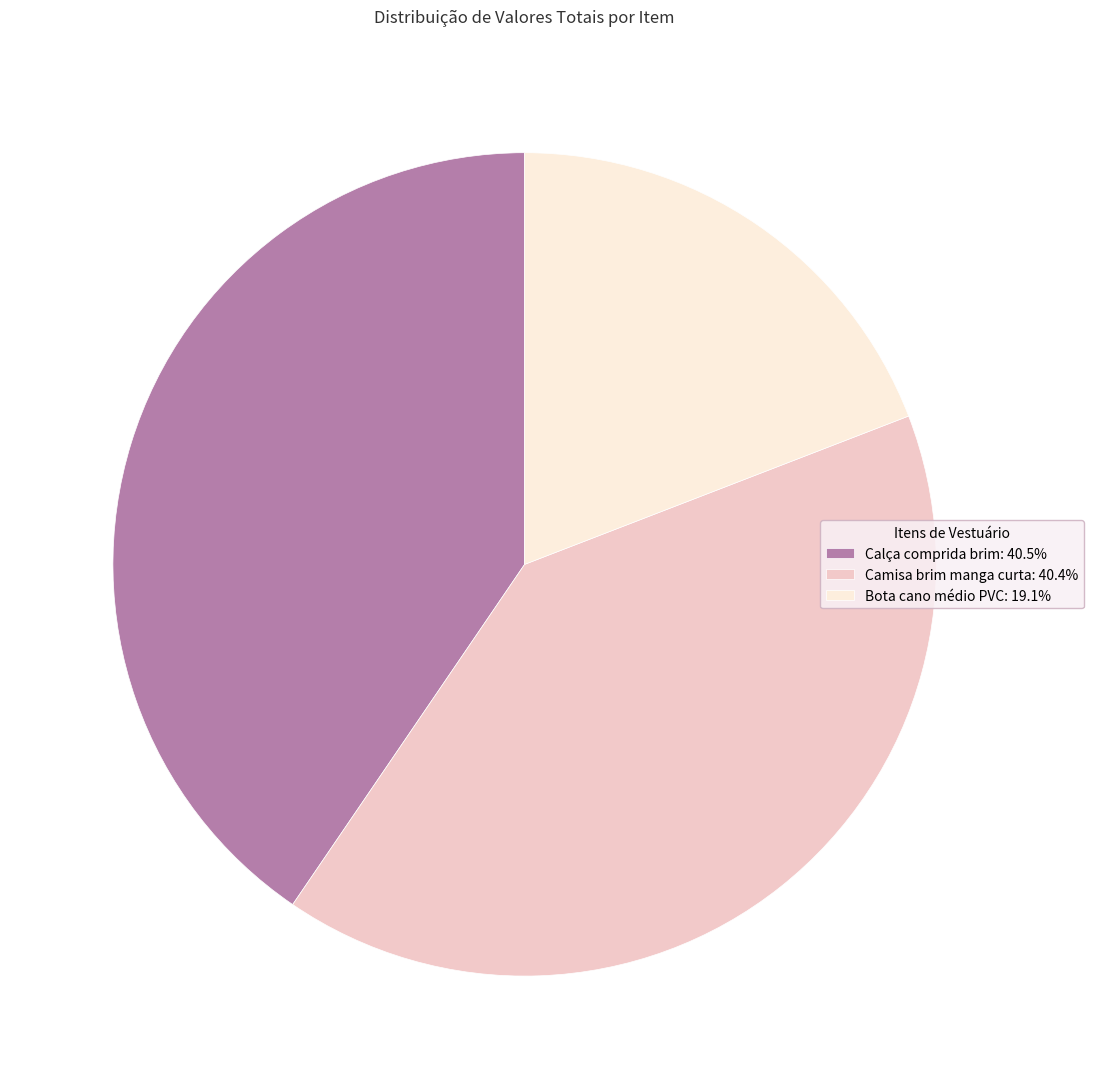

Which slice is the smallest?

Bota cano médio PVC